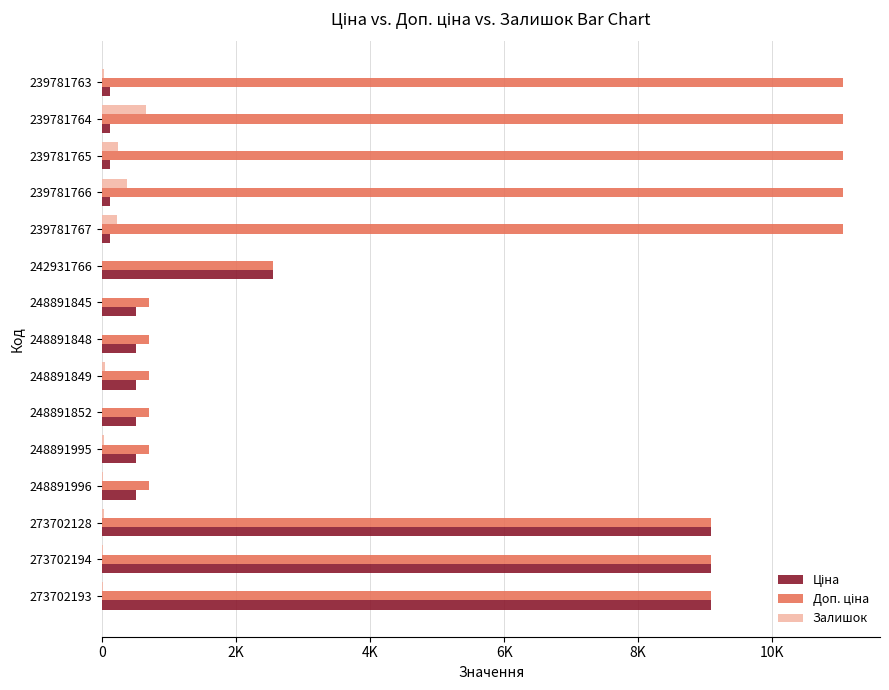

How many series are shown in this chart?

3